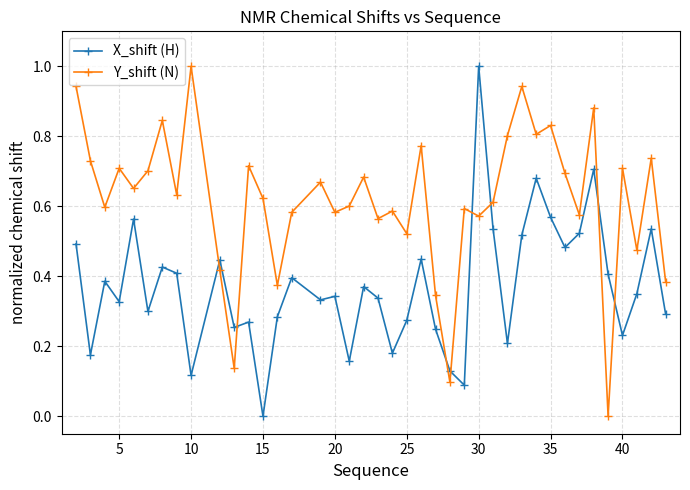

How many times do Y_shift (N) and X_shift (H) cross each other?

8